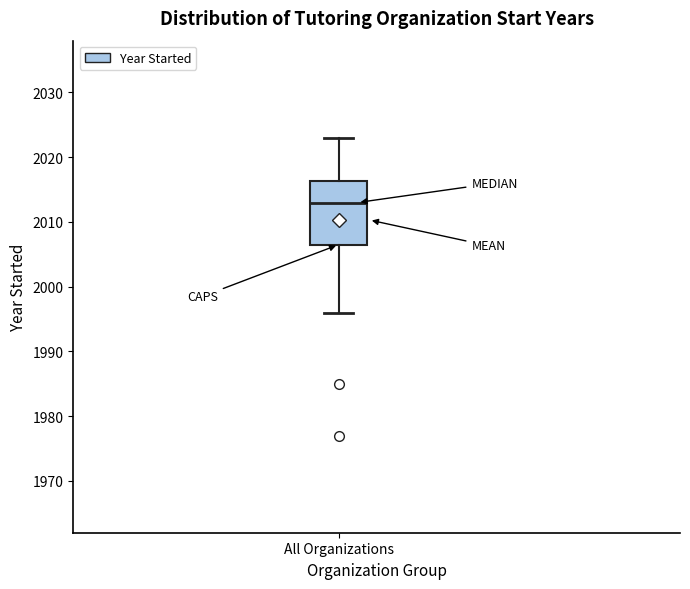

Where is the upper edge of the box for All Organizations on the y-axis? The values are not printed on the chart, so give them approximately, as read against the axis.

2016